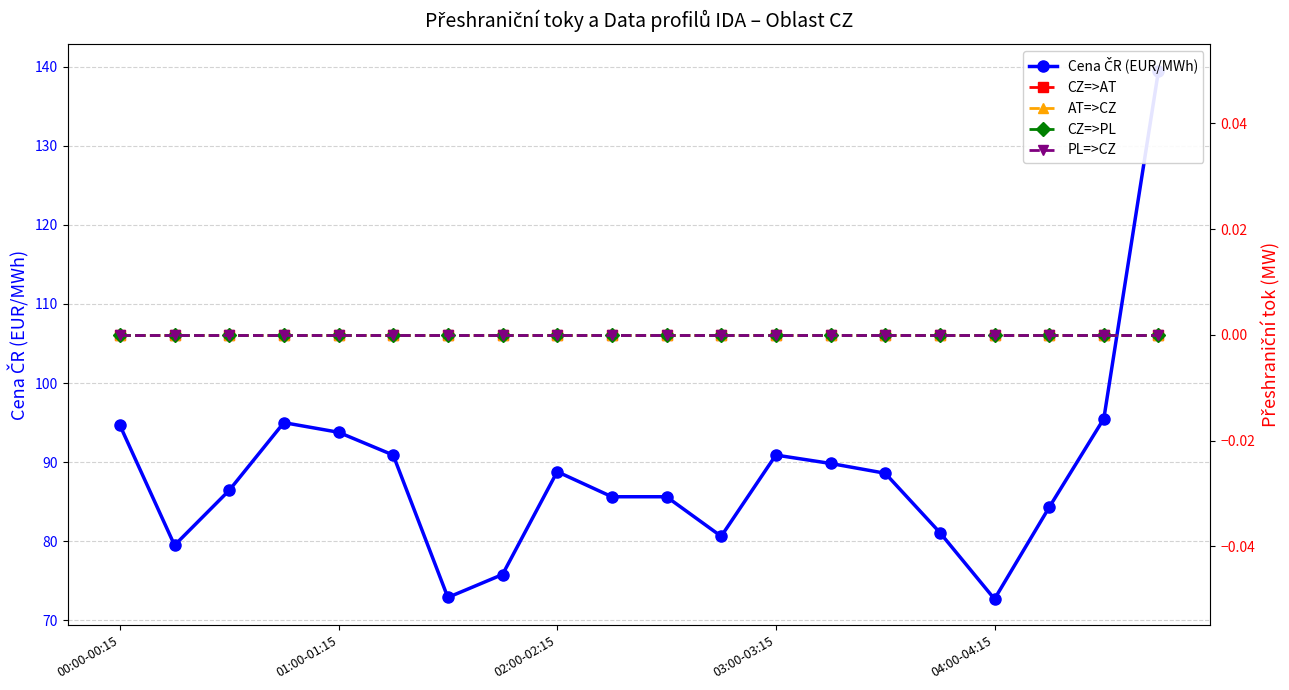

True or false: CZ=>PL and CZ=>AT intersect in this chart.

False